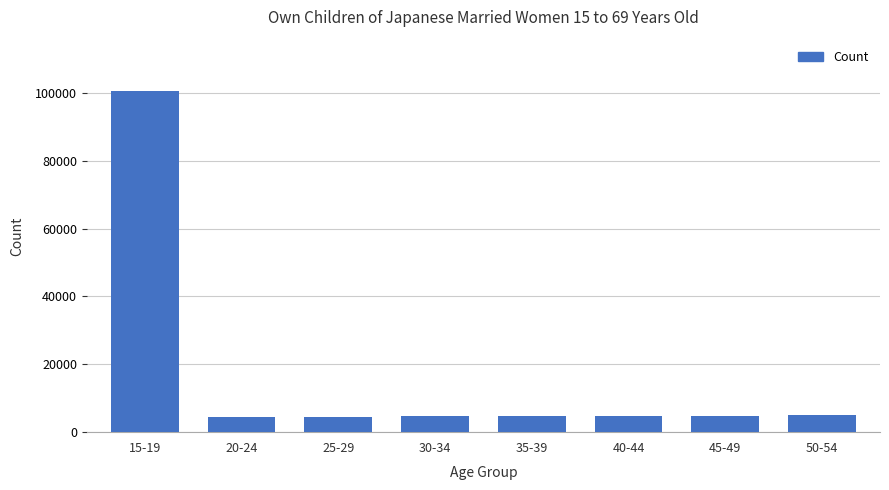

The value at 35-39 is 4647. True or false?

True